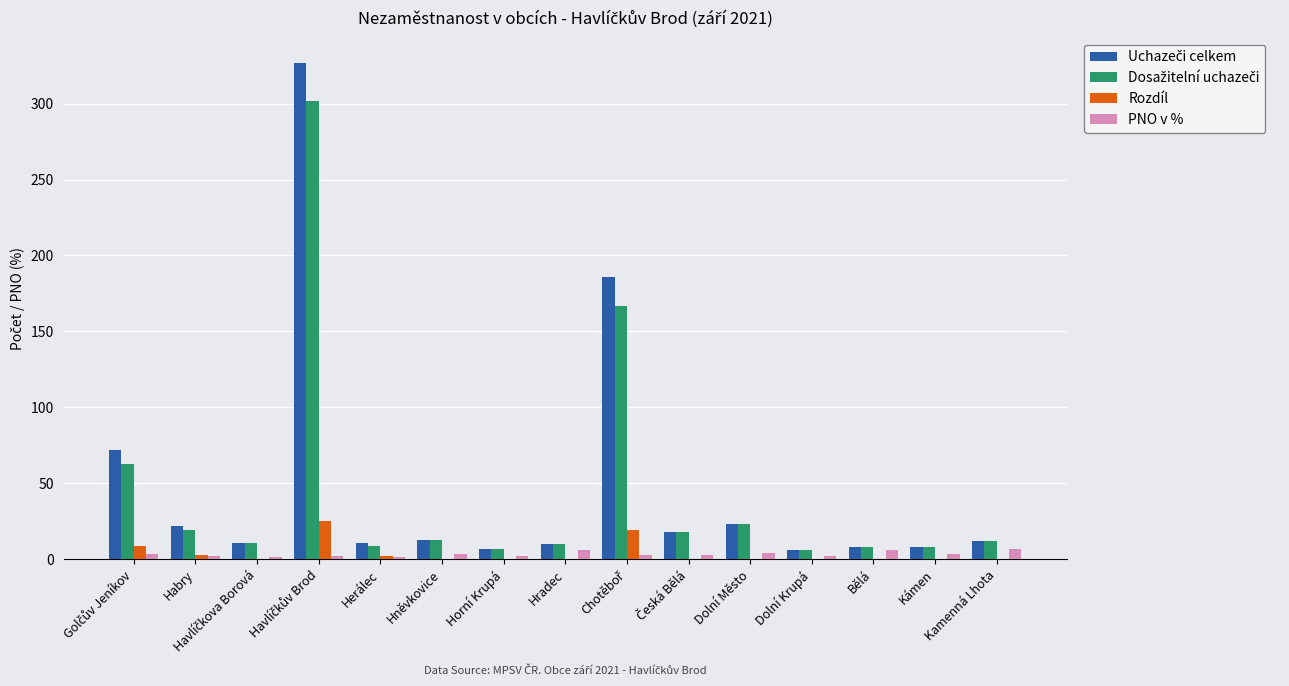

The Rozdíl series shows -17.5 at Hněvkovice. True or false?

False